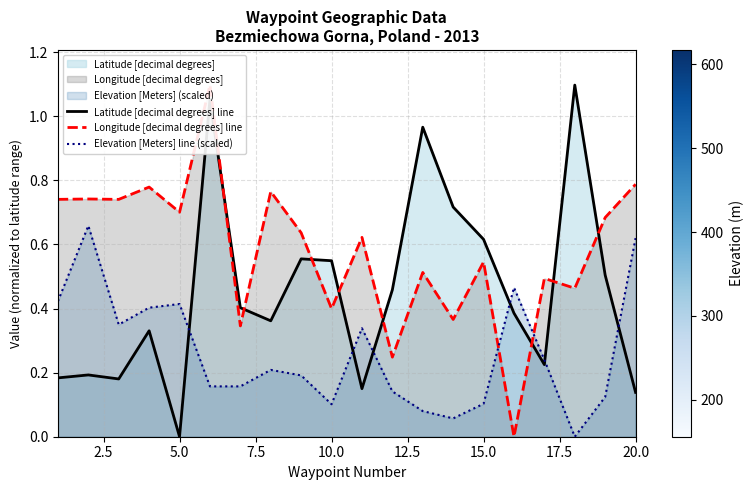

What is the average value of the Latitude [decimal degrees] line series?

0.5